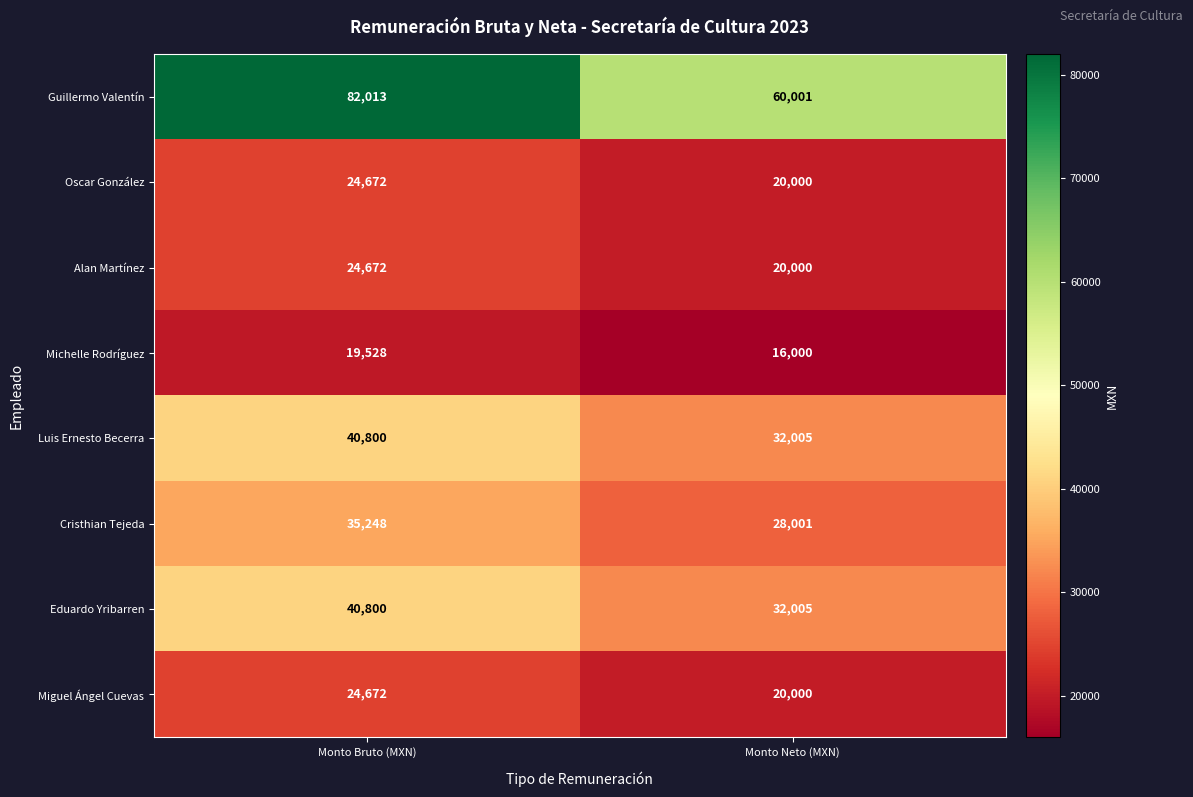

Reading left to right, transcribe all the data shown in this chart.

Guillermo Valentín: 82013	60001
Oscar González: 24672	20000
Alan Martínez: 24672	20000
Michelle Rodríguez: 19528	16000
Luis Ernesto Becerra: 40800	32005
Cristhian Tejeda: 35248	28001
Eduardo Yribarren: 40800	32005
Miguel Ángel Cuevas: 24672	20000